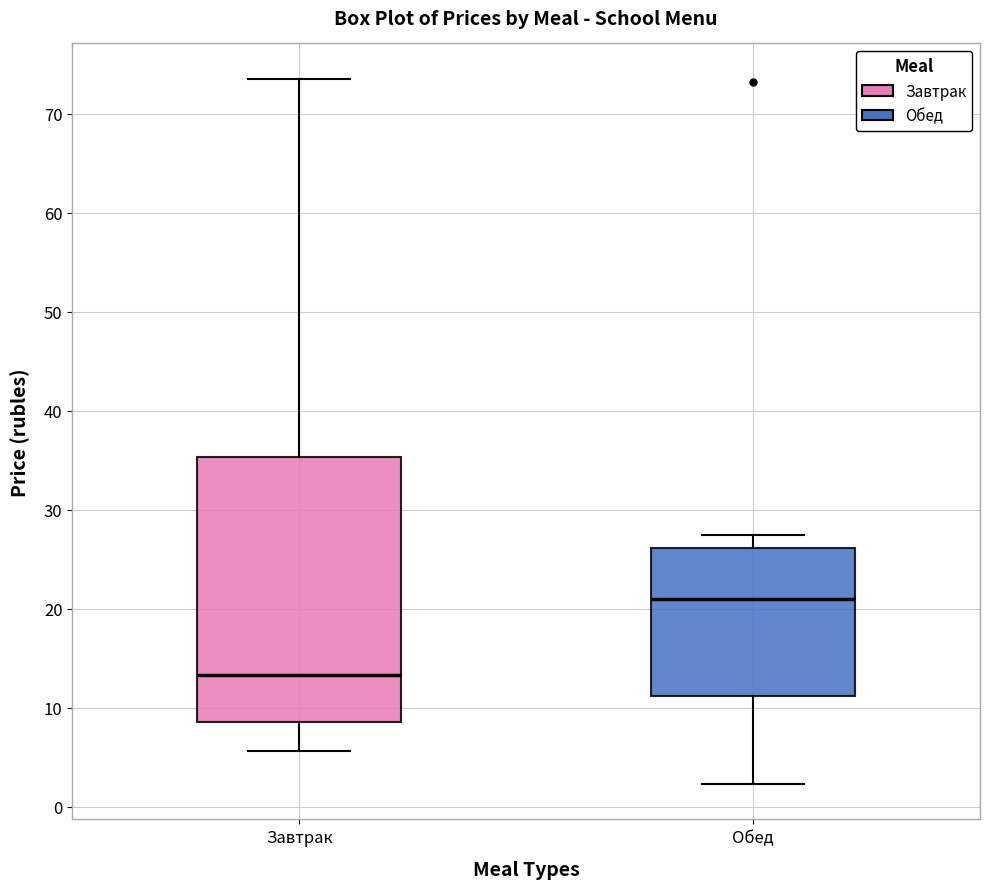

Comparing the boxes themselves (not the whiskers), which one is the tallest?

Завтрак